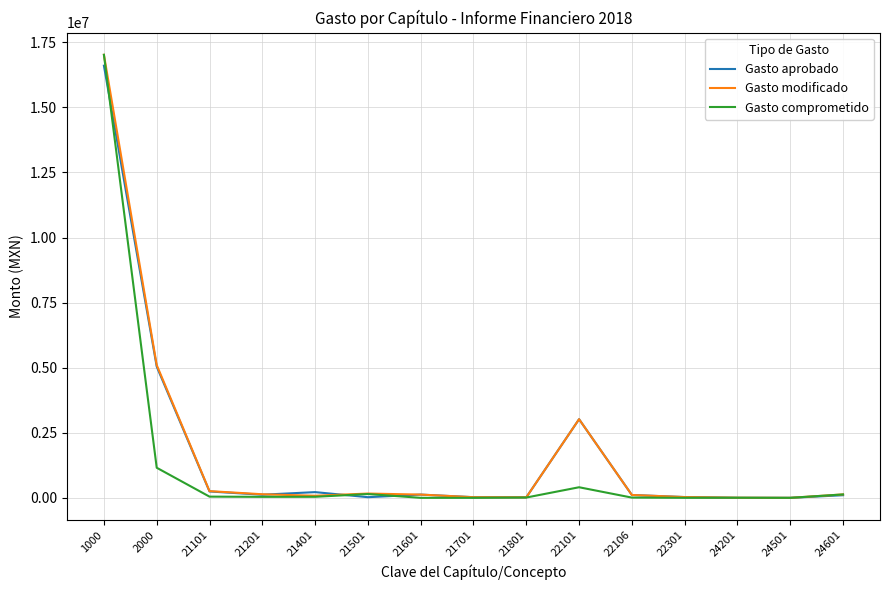

The Gasto modificado series shows 125000.0 at 21601. True or false?

True